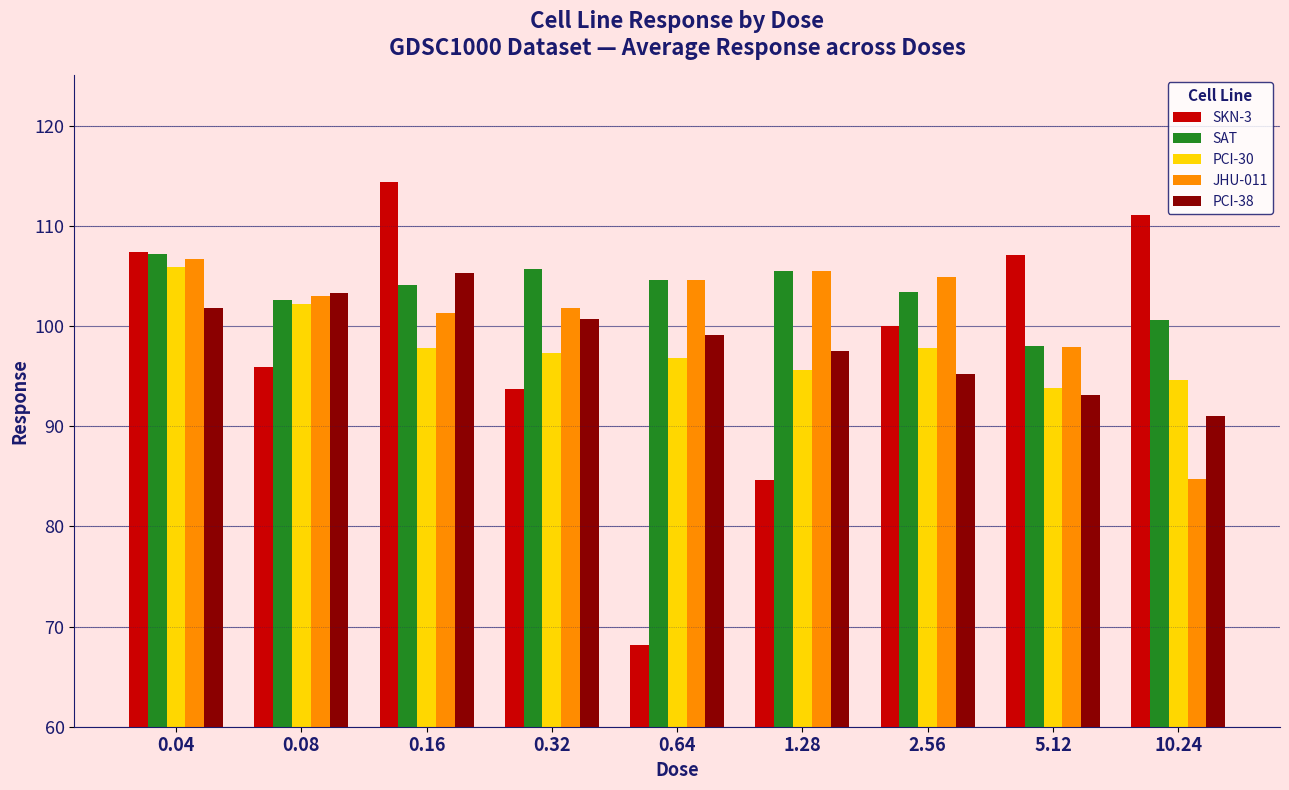

Between 0.04 and 0.32, which series saw the biggest shift?

SKN-3